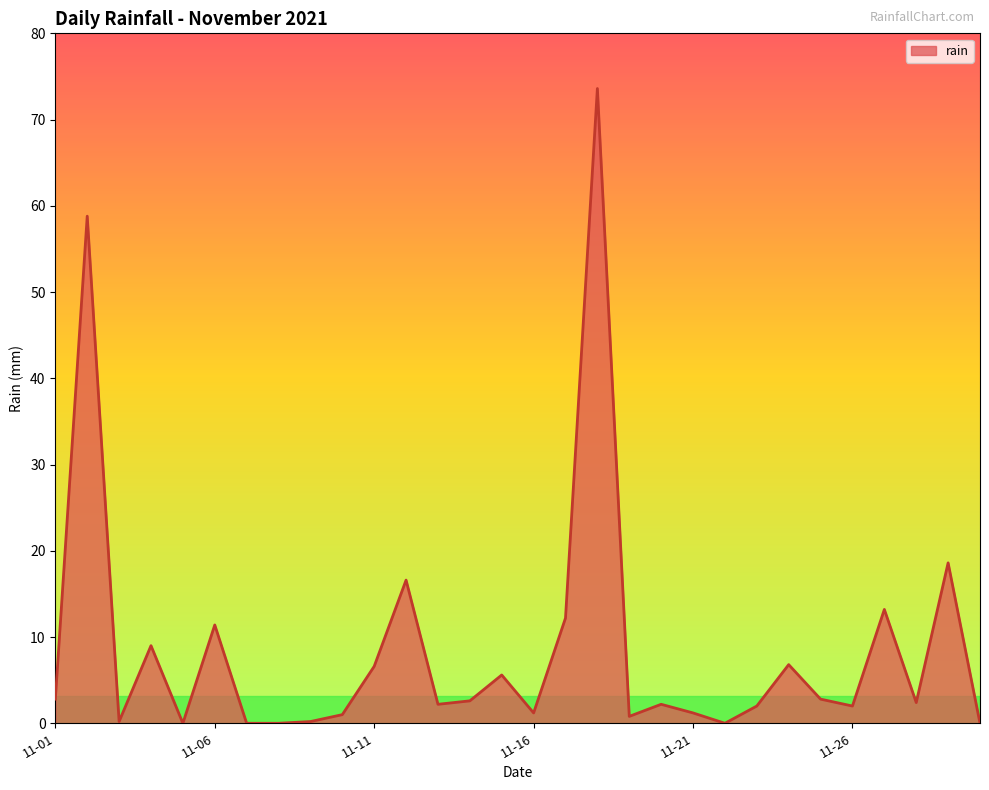

What is the greatest value displayed?

73.6